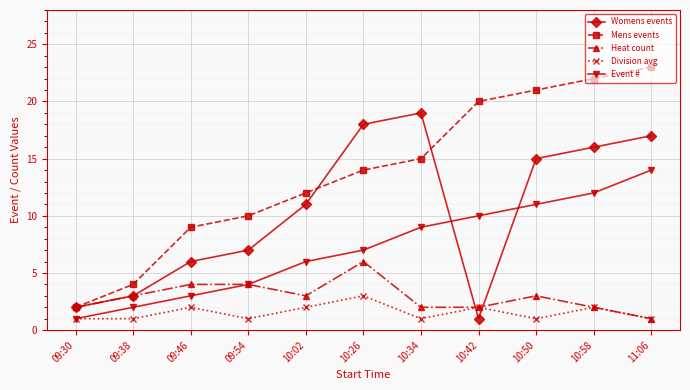

Which series changed the most between 09:46 and 10:26?

Womens events